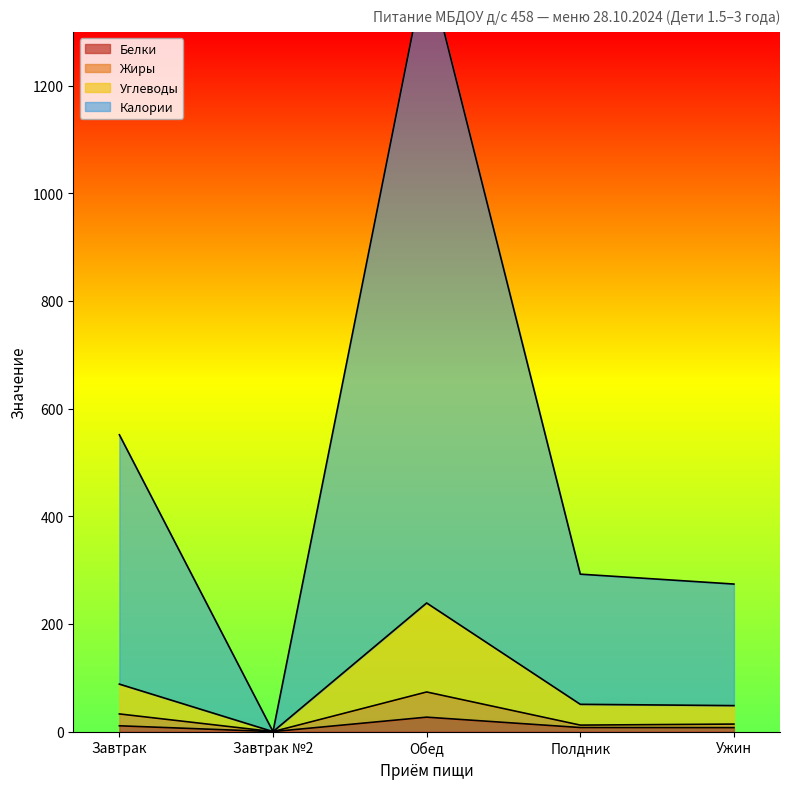

At which label does Жиры reach its peak?

Обед